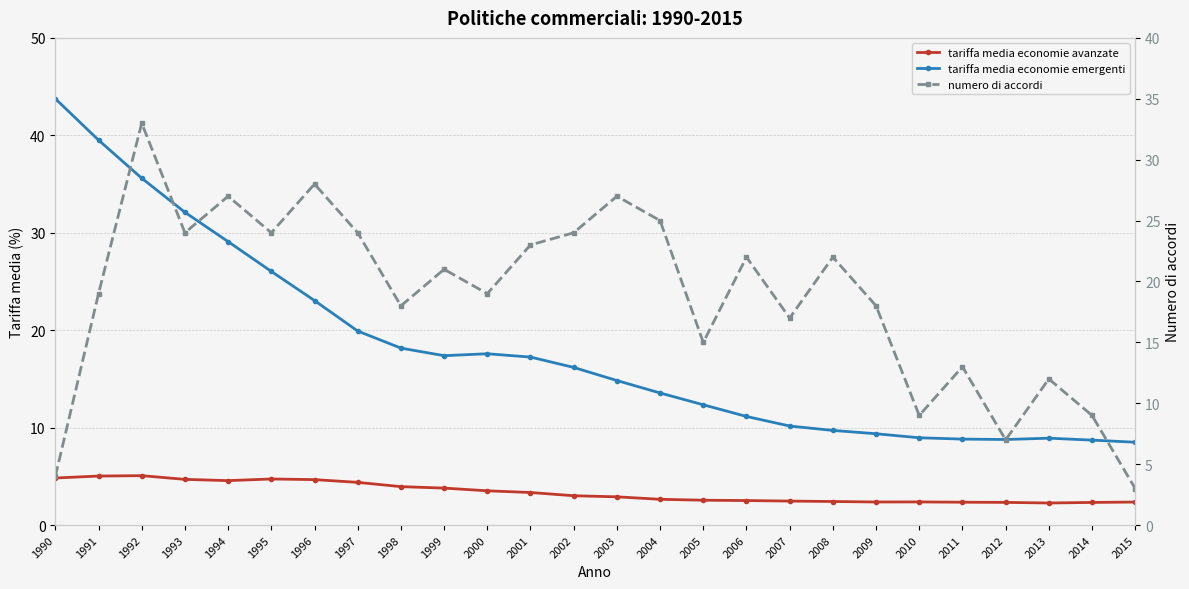

Which category has the lowest value in the tariffa media economie avanzate series?

2013